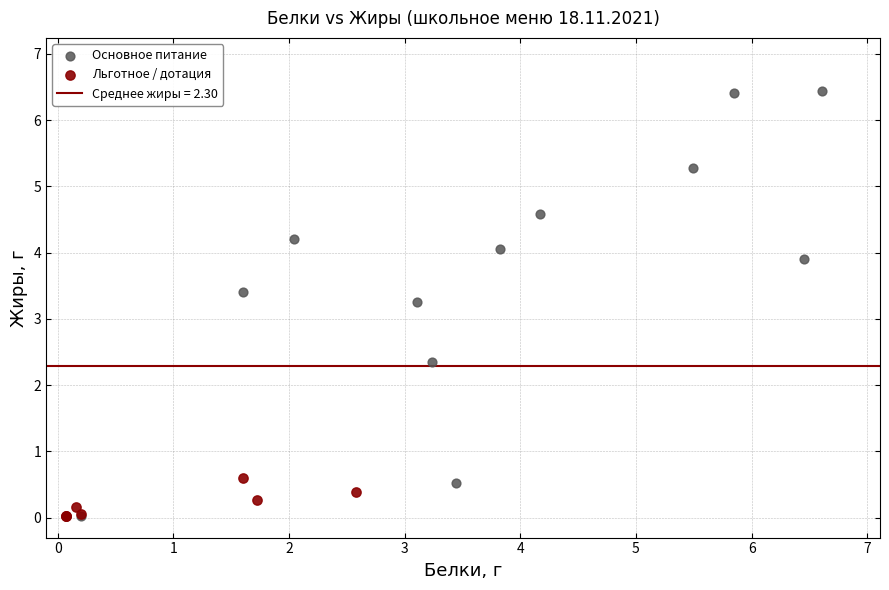

Which series contains the highest Y value?

Основное питание